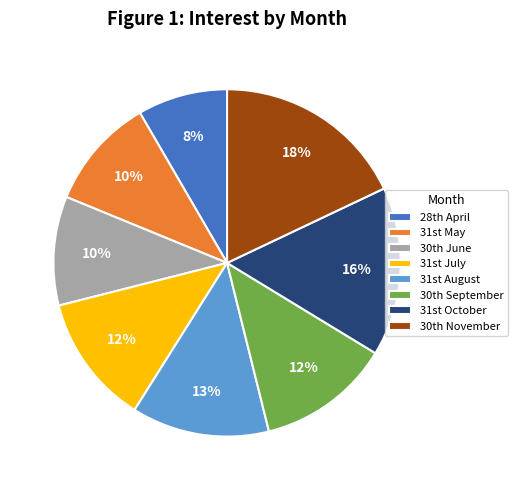

To the nearest percent, what is the difference between the largest and smallest slice percentages?

10%